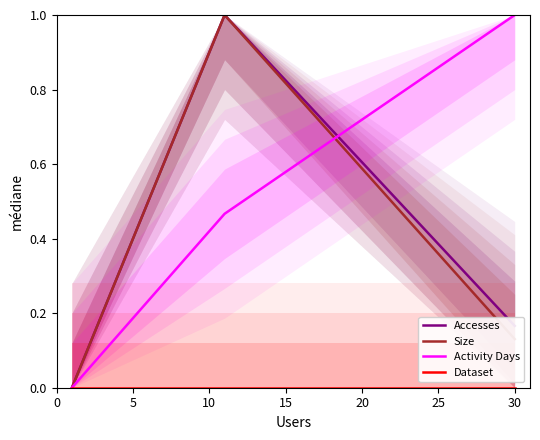

Reading right to left, what are all the values shown in this chart?

Accesses: 0.2	1.0	0.0
Size: 0.1	1.0	0.0
Activity Days: 1.0	0.5	0.0
Dataset: 0.0	0.0	0.0